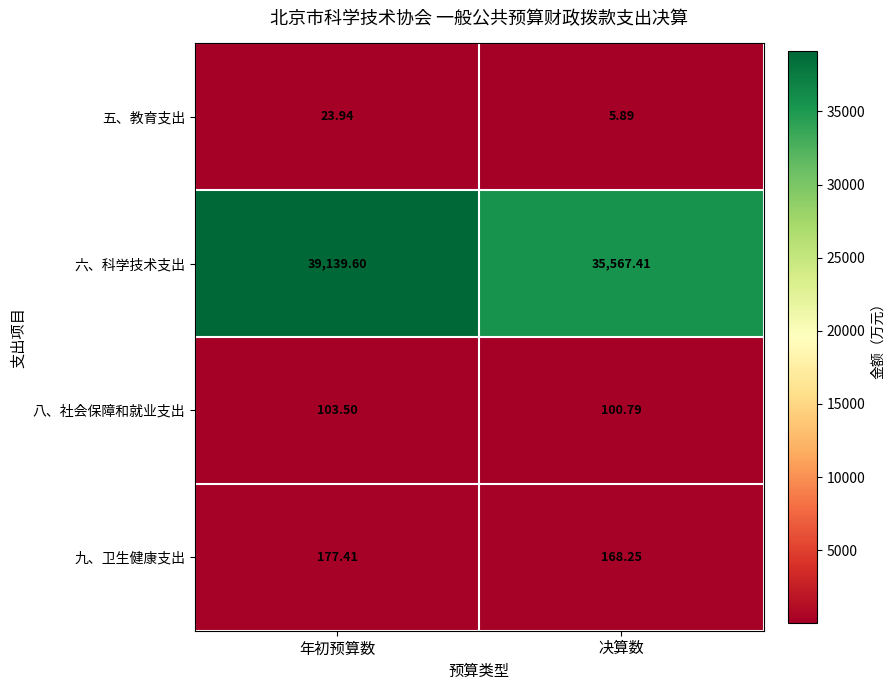

Which series changed the most between 年初预算数 and 决算数?

六、科学技术支出